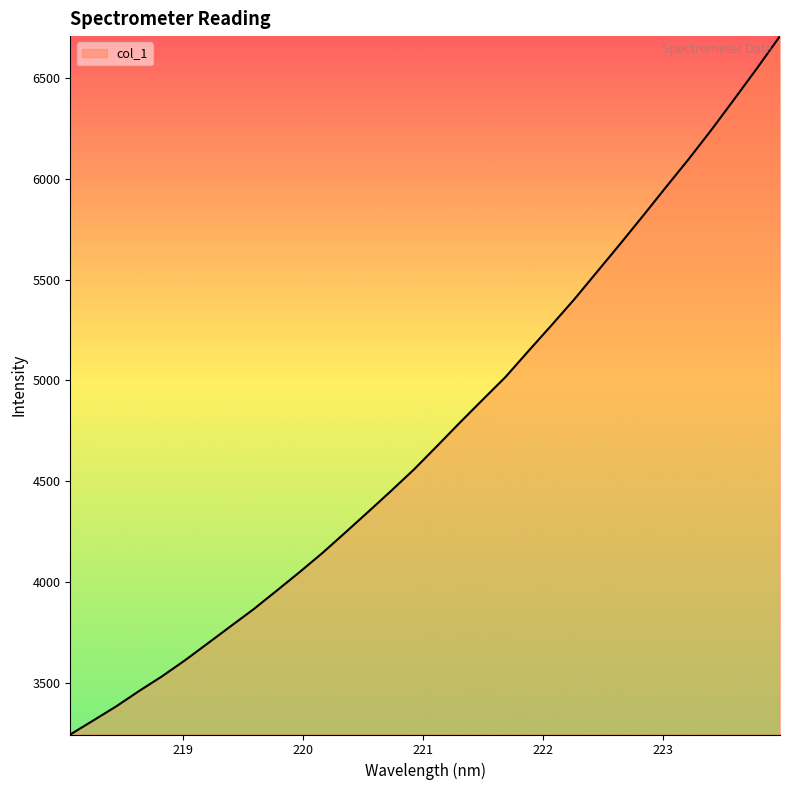

What is the difference between the maximum and minimum values?

3464.7